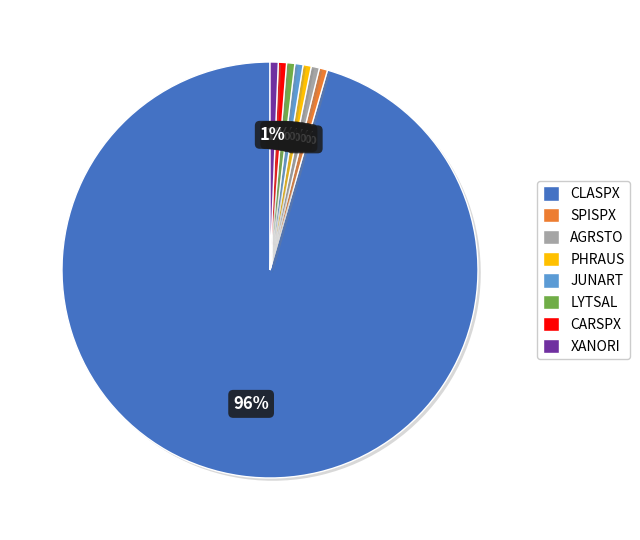

To the nearest percent, what is the average slice percentage?

12%